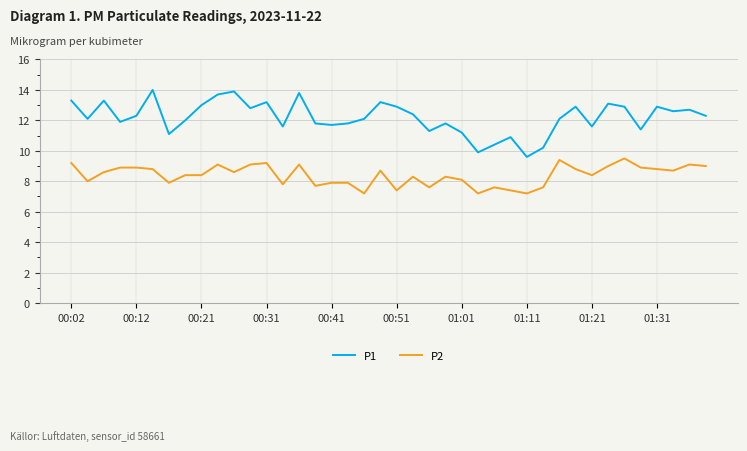

Which series has the largest total across all categories?

P1